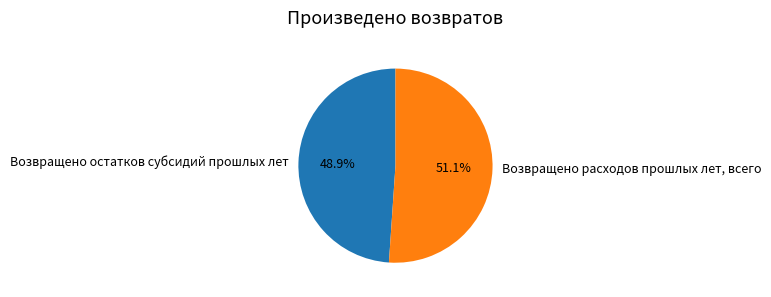

Which slice is the largest?

Возвращено расходов прошлых лет, всего